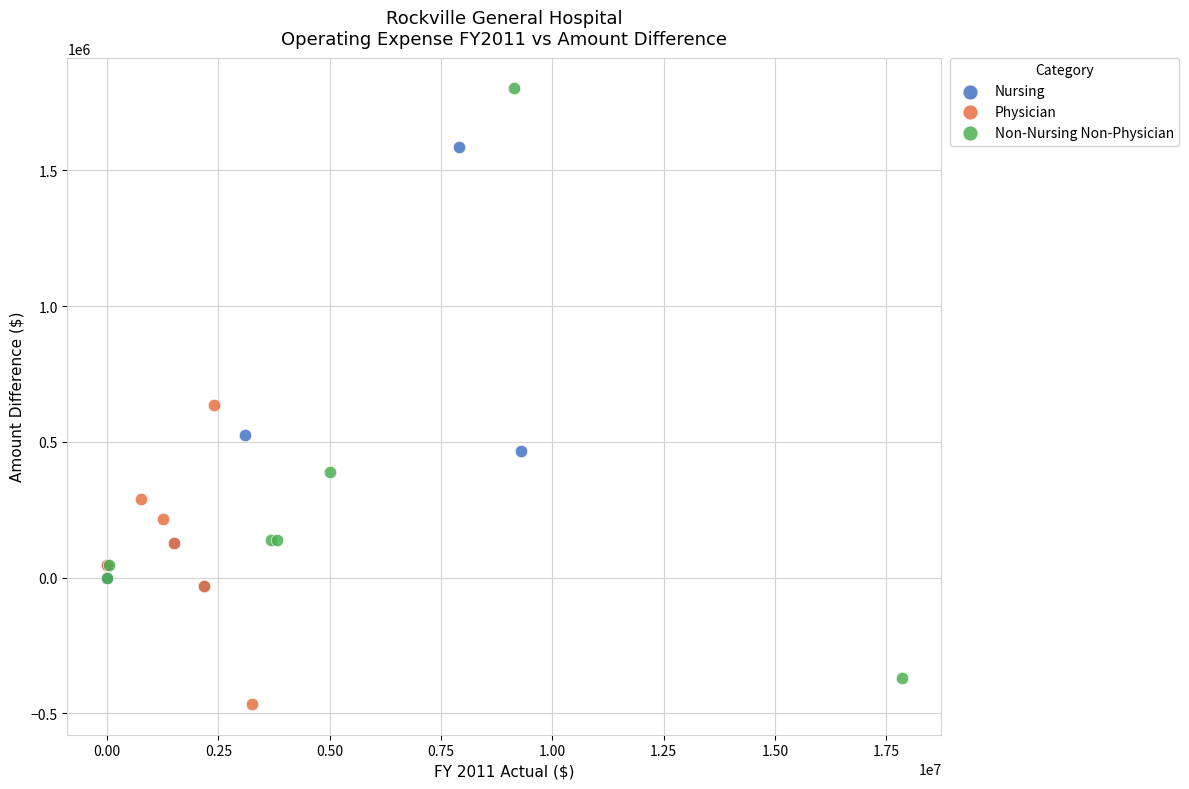

Which series has the largest Y range (max minus min)?

Non-Nursing Non-Physician